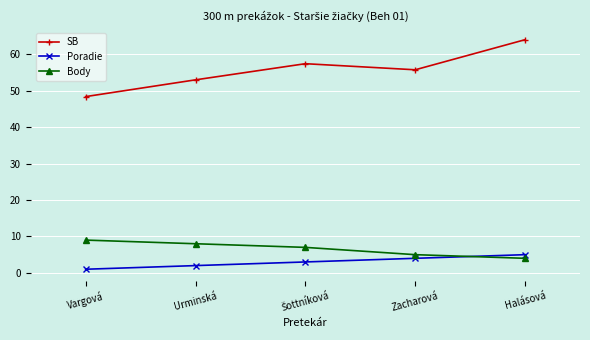

True or false: Body has more than 1 interior local peaks.

False